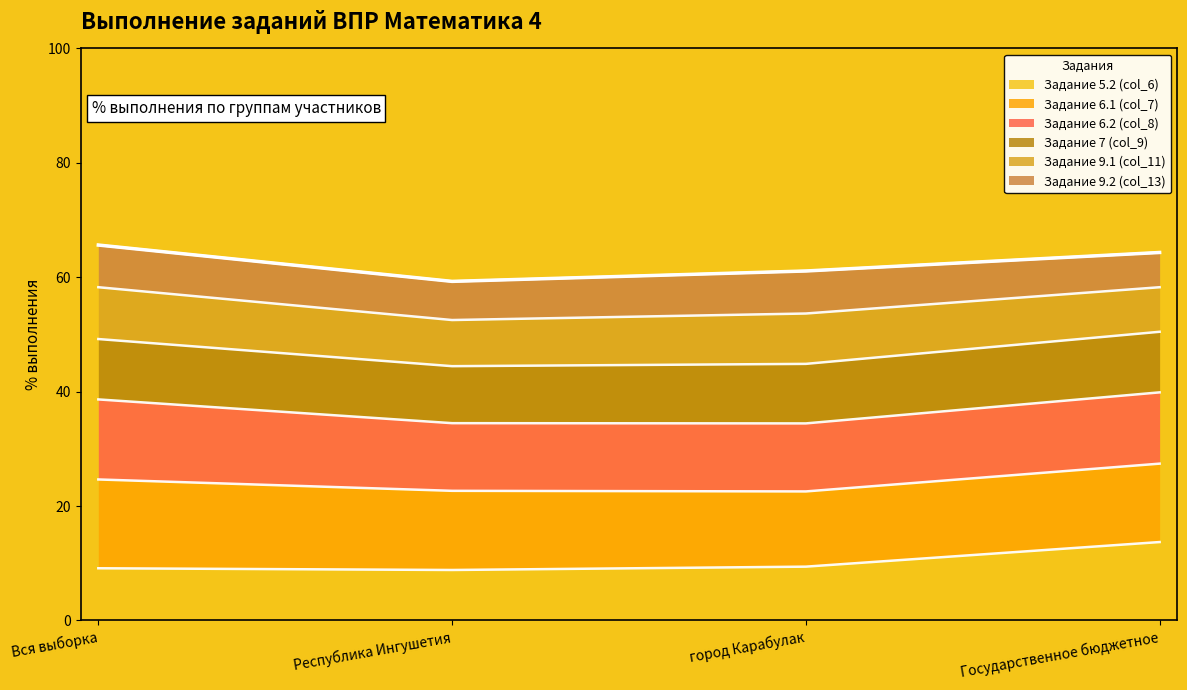

What is the total value across all series at Вся выборка?

65.6